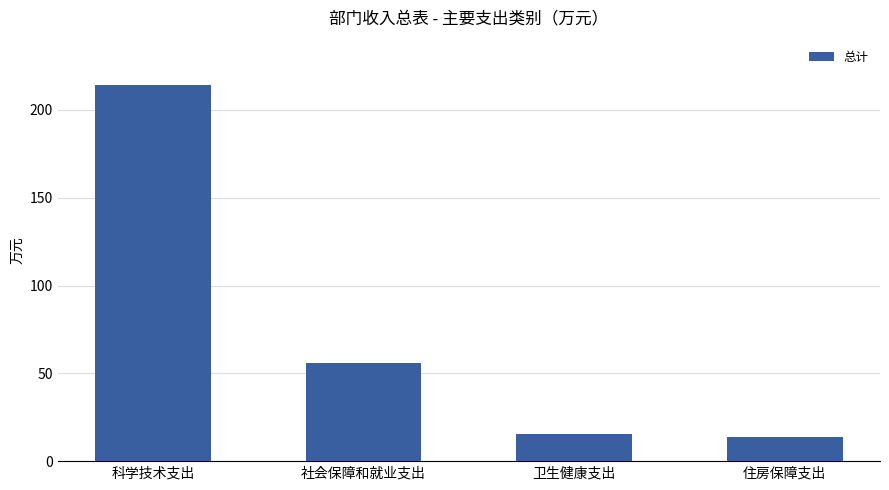

At which label is the value closest to 113?

社会保障和就业支出